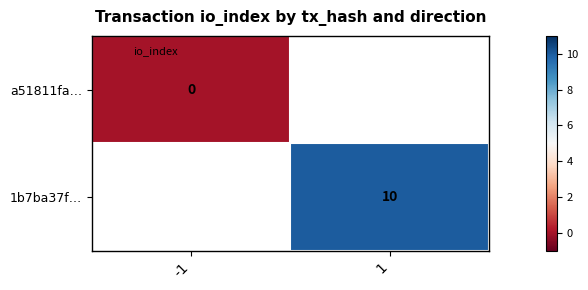

Read the 1b7ba37f… value at 1.

10.0